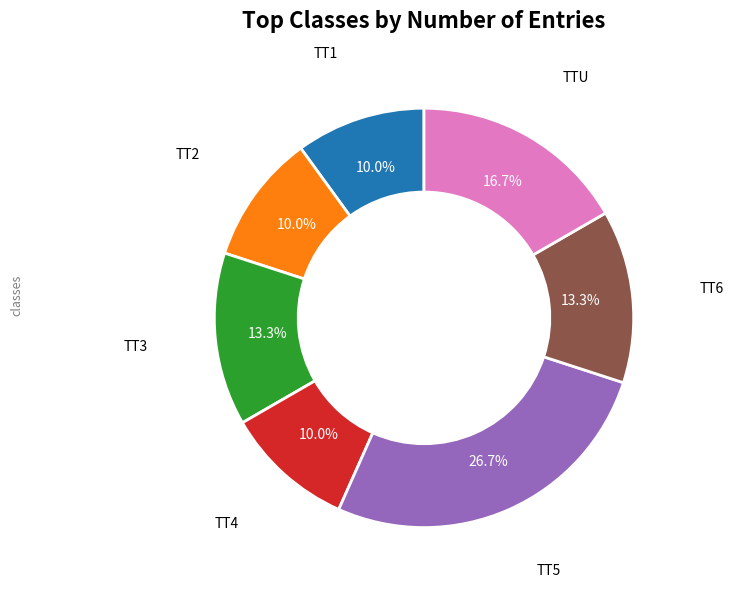

Count the number of slices in the pie.

7